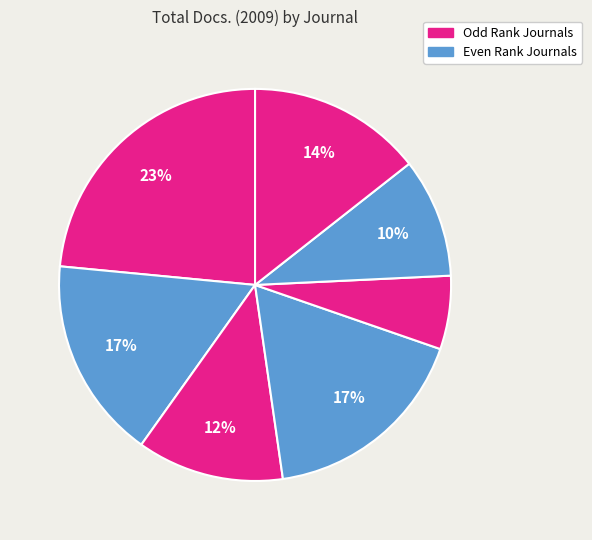

Count the number of slices in the pie.

7